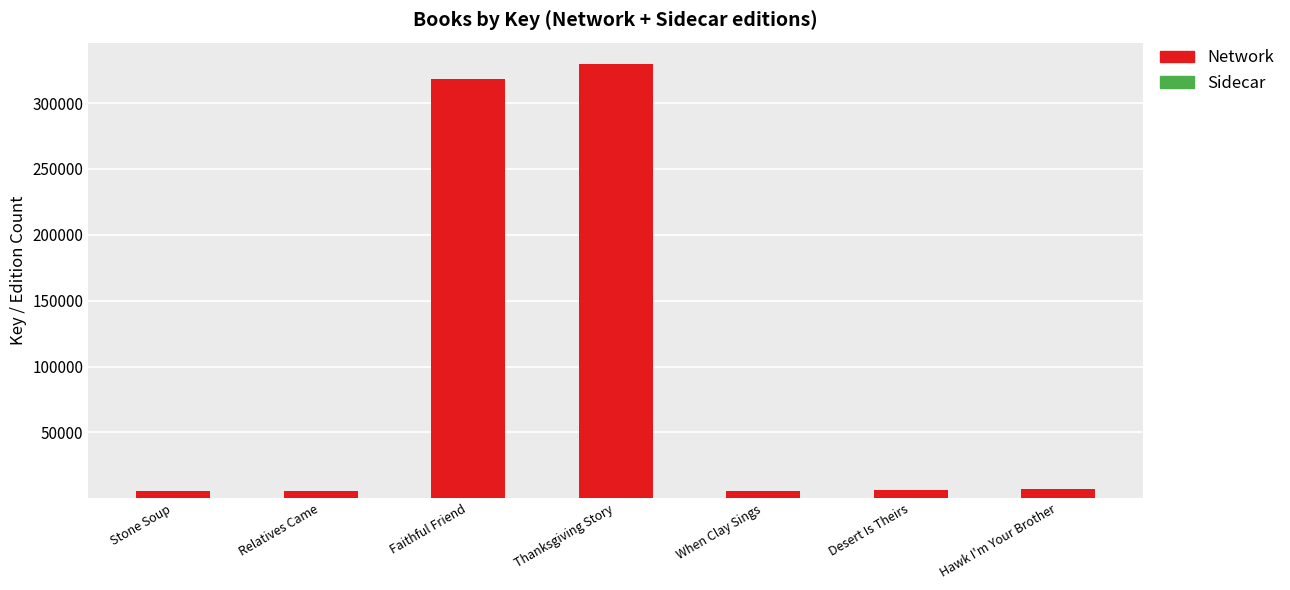

Count the number of data series in this chart.

2